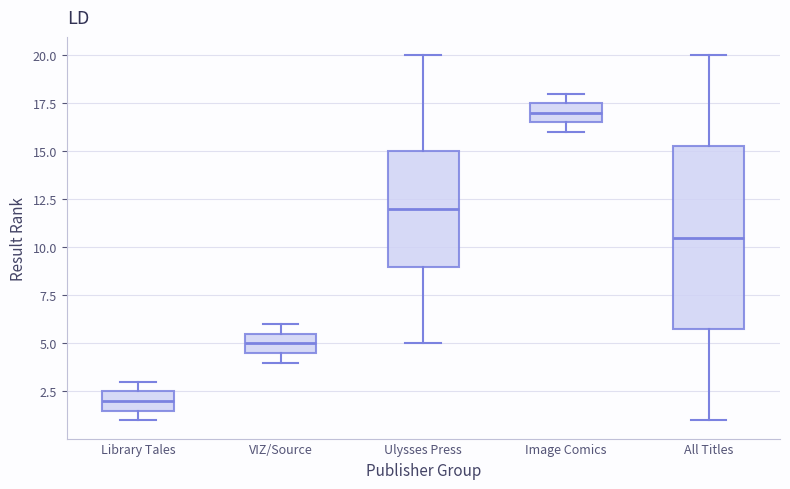

Reading left to right, read every box against the y-axis: the position of its median line, the range the box covers, and the ends of its whiskers. The values are not printed on the chart, so give them approximately, as read against the axis.

Library Tales: median 2.0, box 1.5 to 2.5, whiskers 1.0 to 3.0
VIZ/Source: median 5.0, box 4.5 to 5.5, whiskers 4.0 to 6.0
Ulysses Press: median 12.0, box 9.0 to 15.0, whiskers 5.0 to 20.0
Image Comics: median 17.0, box 16.5 to 17.5, whiskers 16.0 to 18.0
All Titles: median 10.5, box 6.0 to 15.5, whiskers 1.0 to 20.0